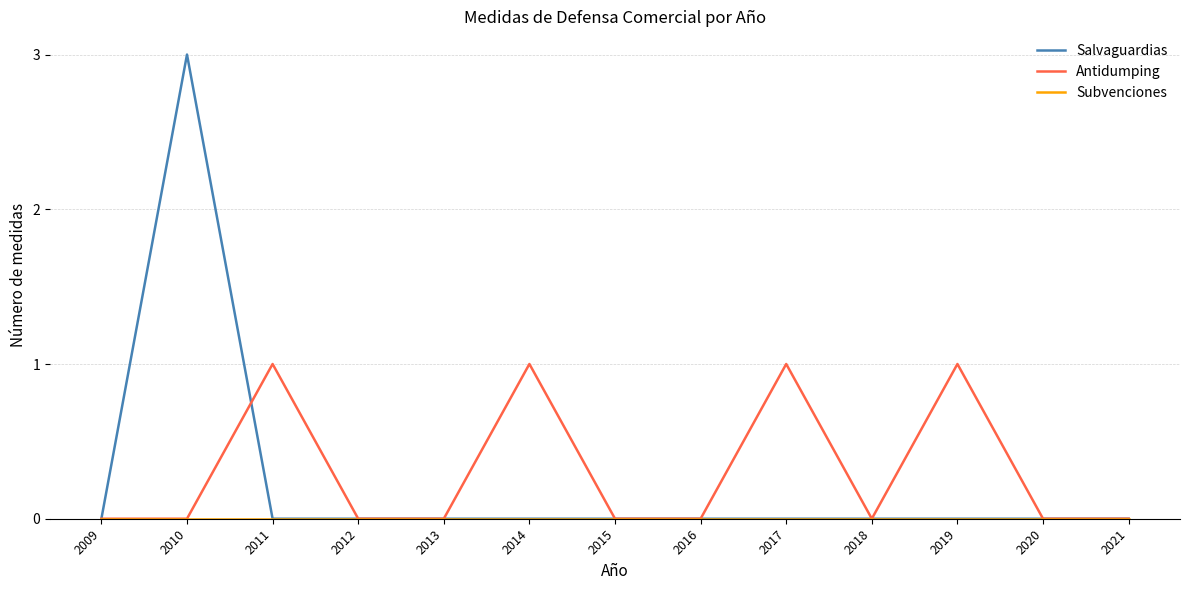

Does the chart have visible grid lines?

Yes